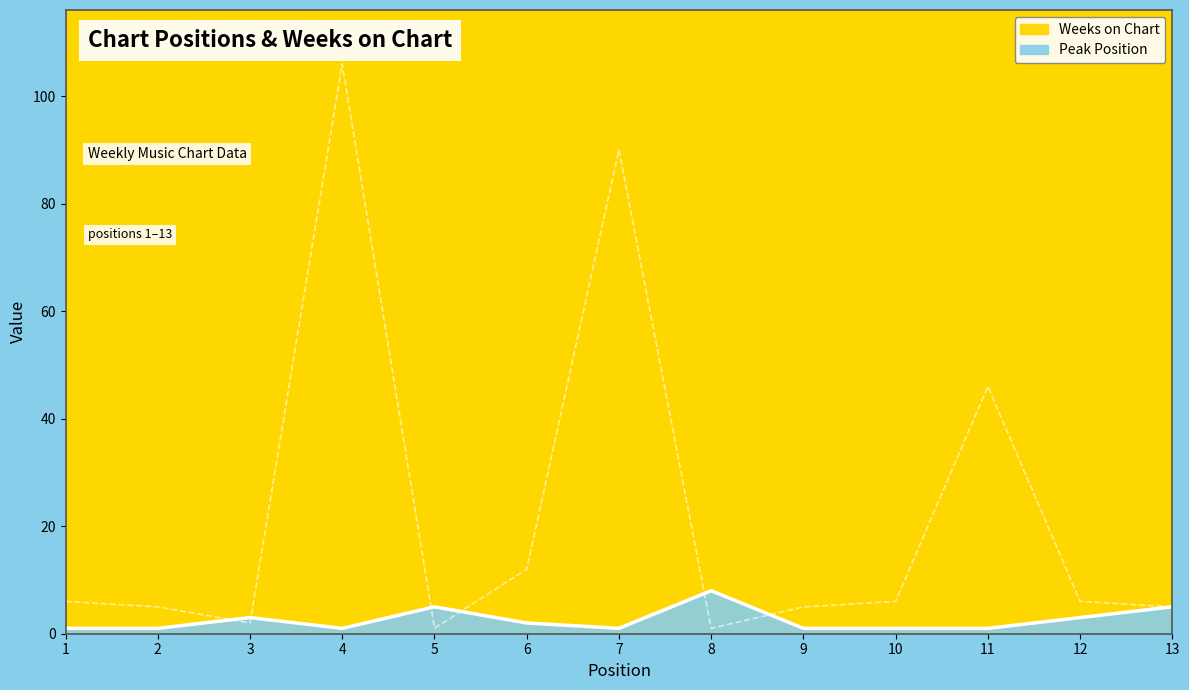

Which series ends up on top after the final intersection of Peak Position and Weeks on Chart?

Weeks on Chart